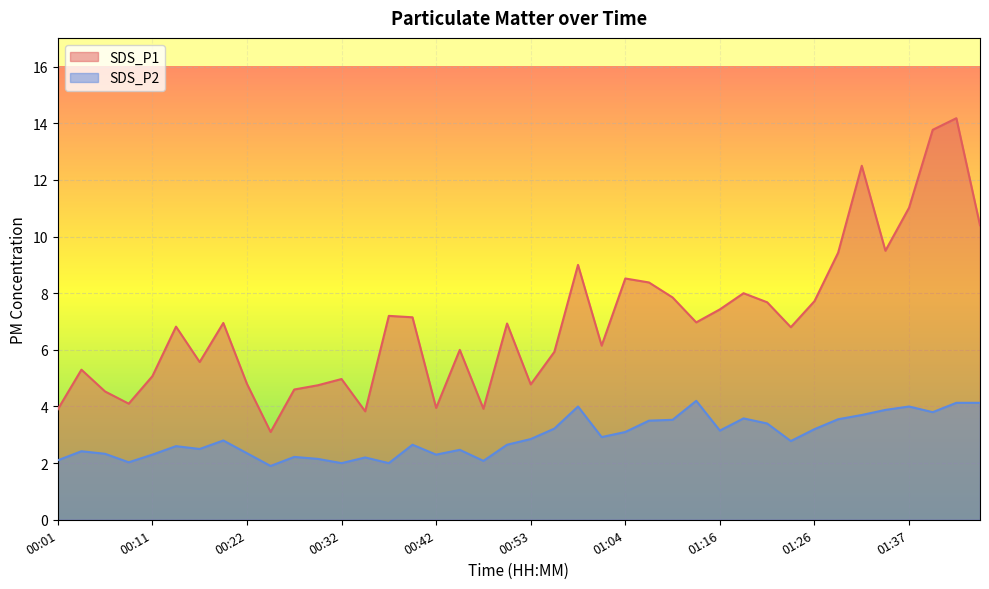

What is the difference between the maximum and minimum values in the SDS_P1 series?

11.1